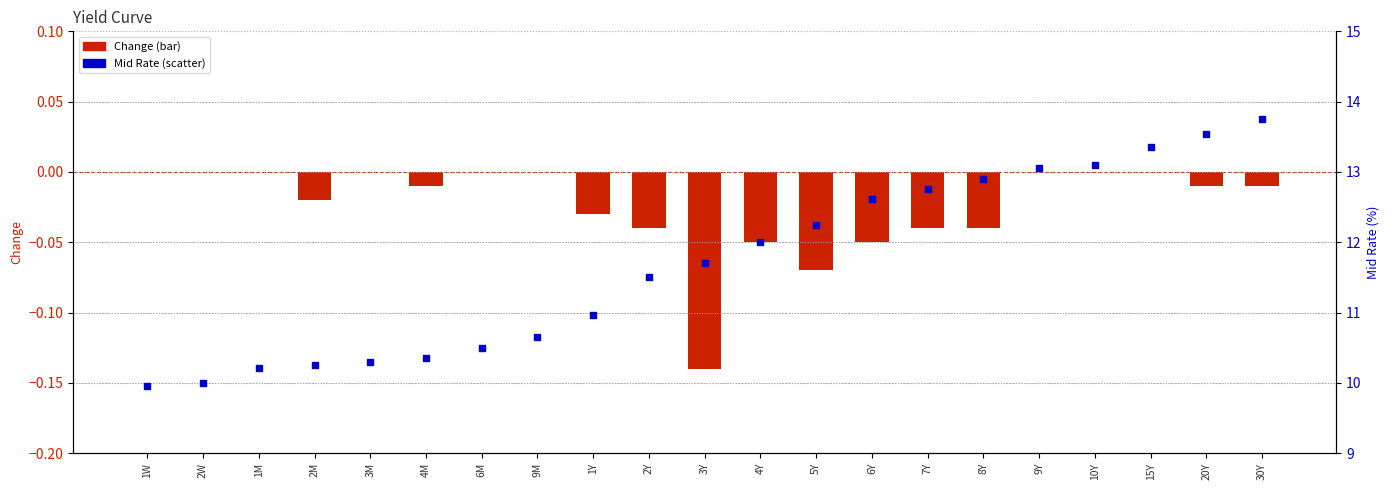

At which category is the sum across all series the highest?

30Y